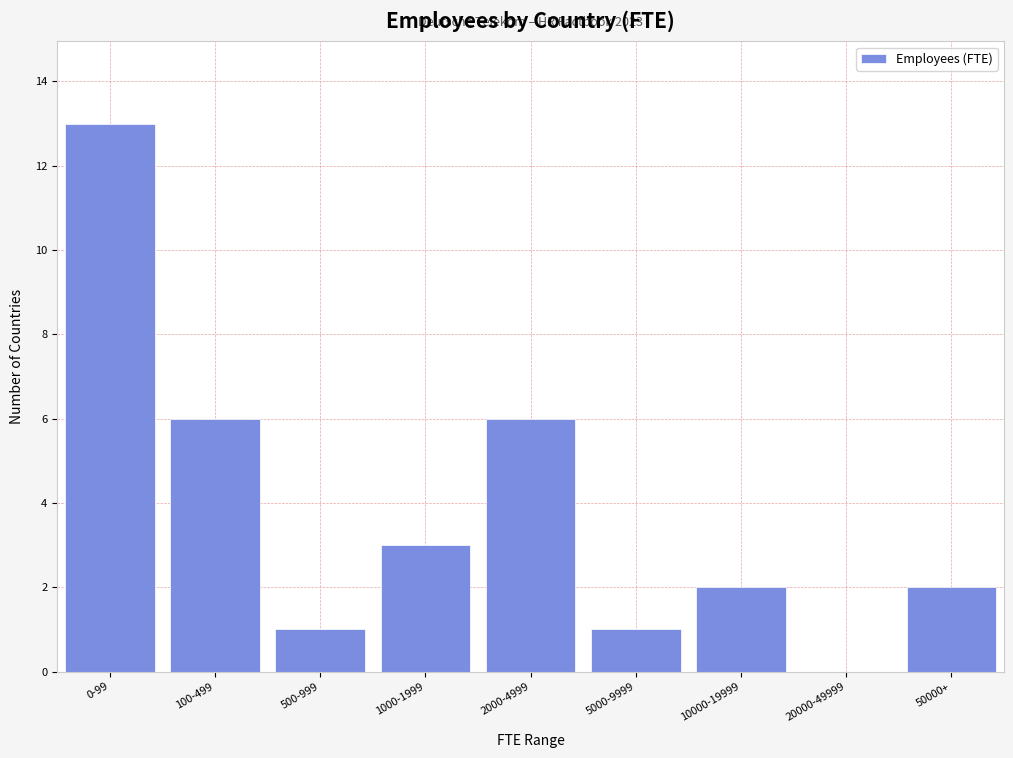

Reading left to right, list all the values displayed in this chart.

0-99=13	100-499=6	500-999=1	1000-1999=3	2000-4999=6	5000-9999=1	10000-19999=2	20000-49999=0	50000+=2